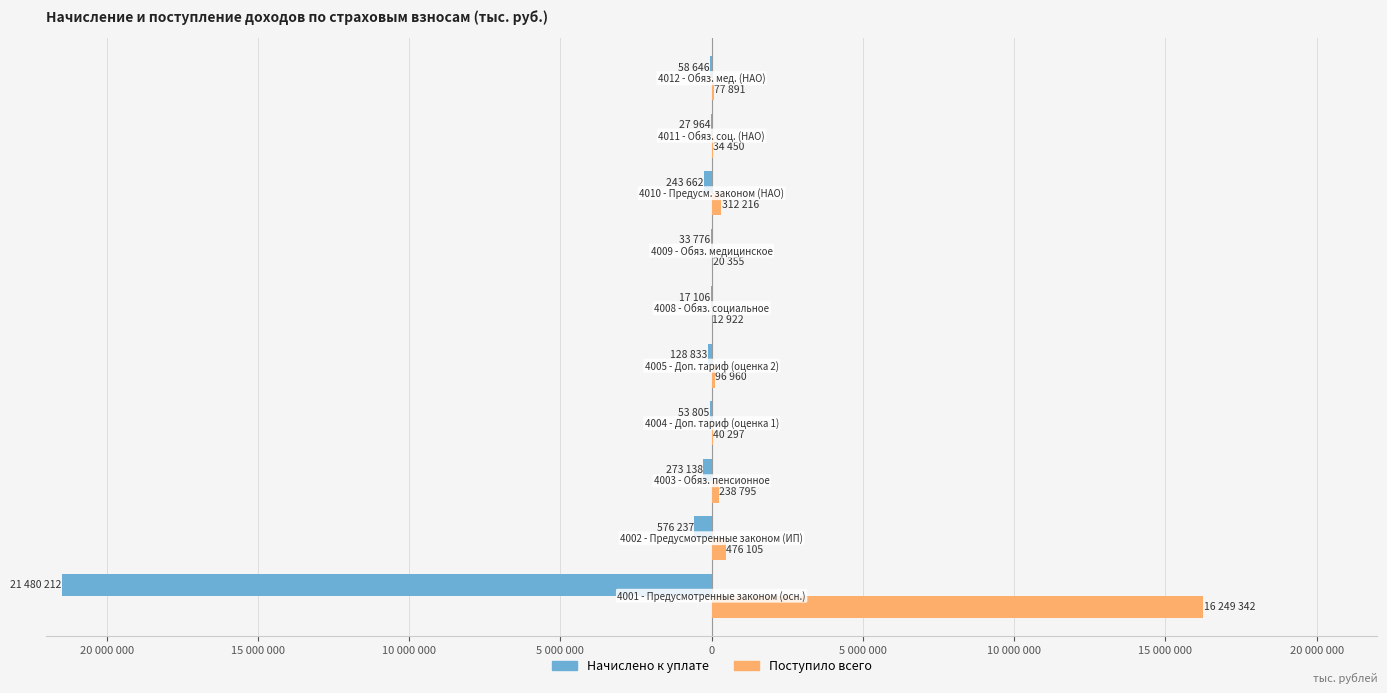

What are all the series names shown in the legend?

Начислено к уплате, Поступило всего